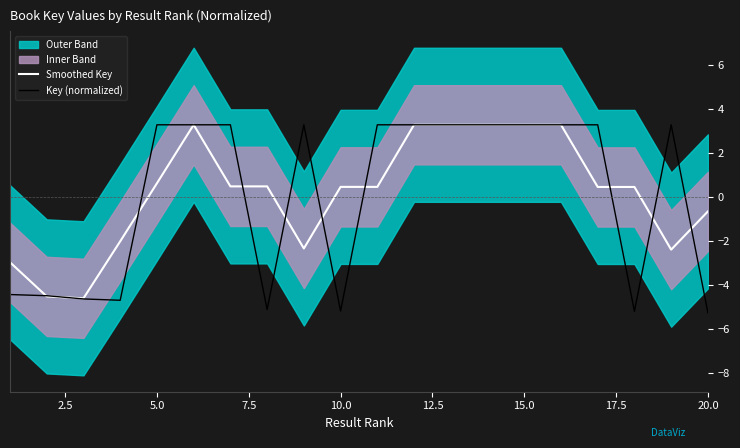

Where does the Key (normalized) series first go above 3?

5.0